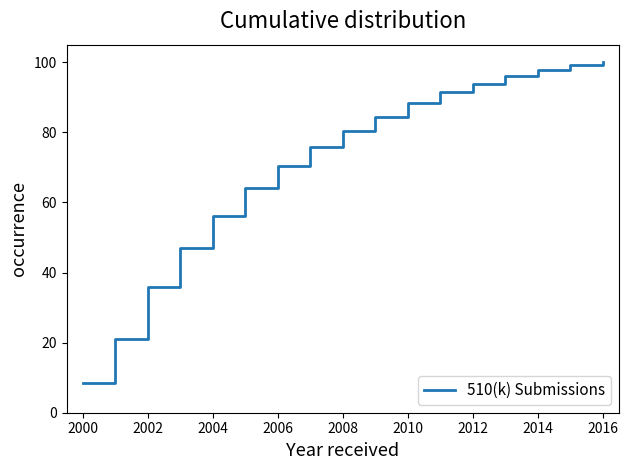

How many values exceed 80?

9